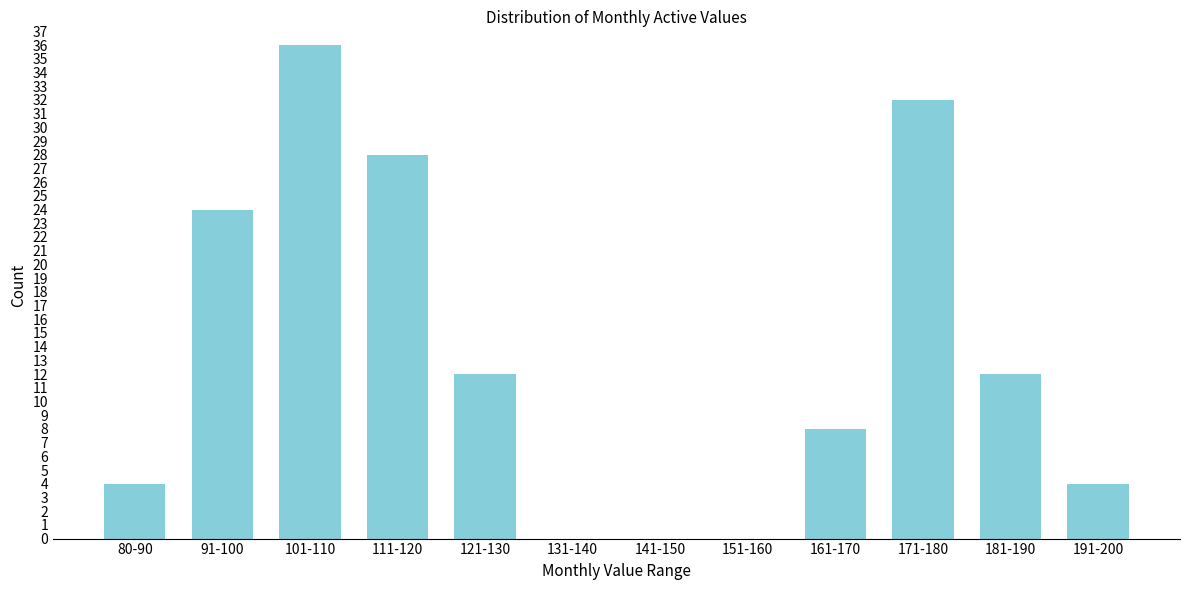

Reading left to right, transcribe all the data shown in this chart.

80-90=4	91-100=24	101-110=36	111-120=28	121-130=12	131-140=0	141-150=0	151-160=0	161-170=8	171-180=32	181-190=12	191-200=4